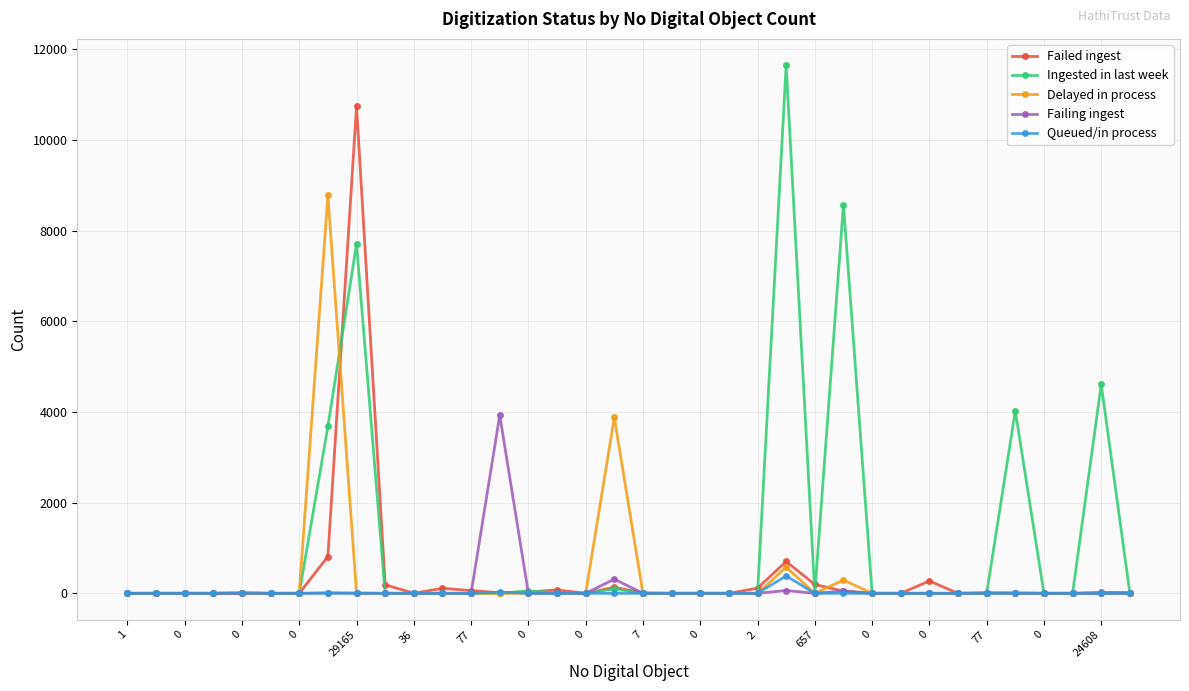

Which series has the largest range (max minus min)?

Ingested in last week